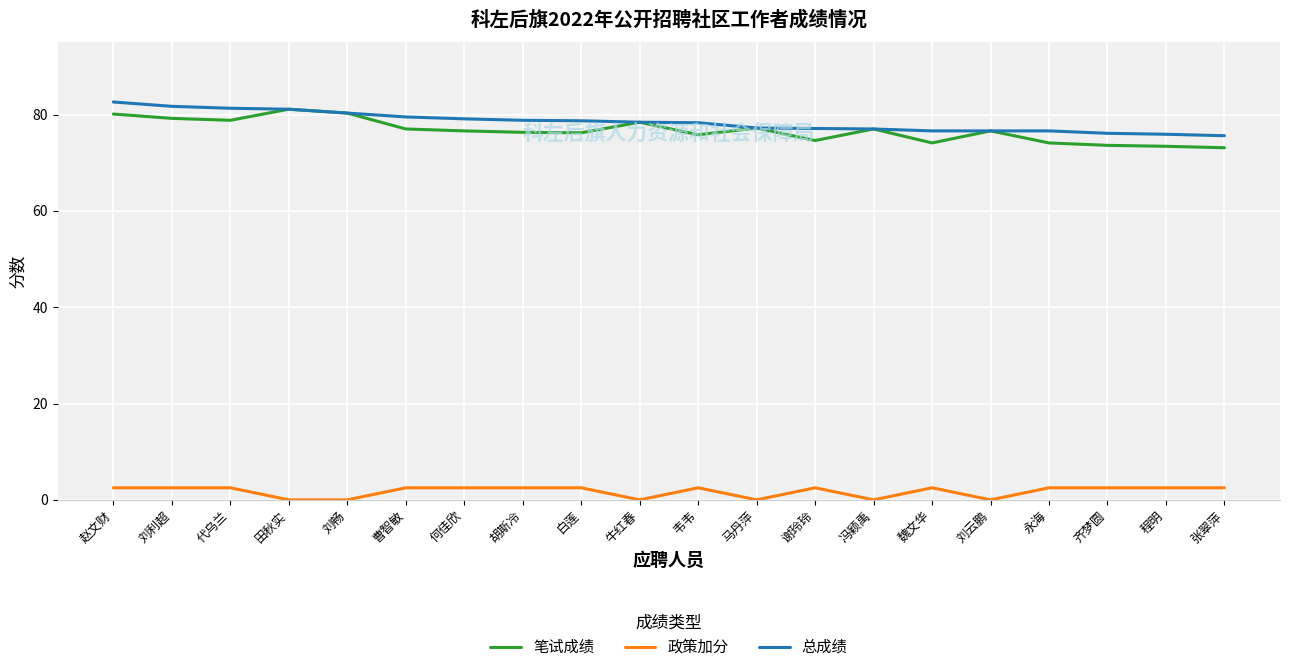

Which series has the largest range (max minus min)?

笔试成绩